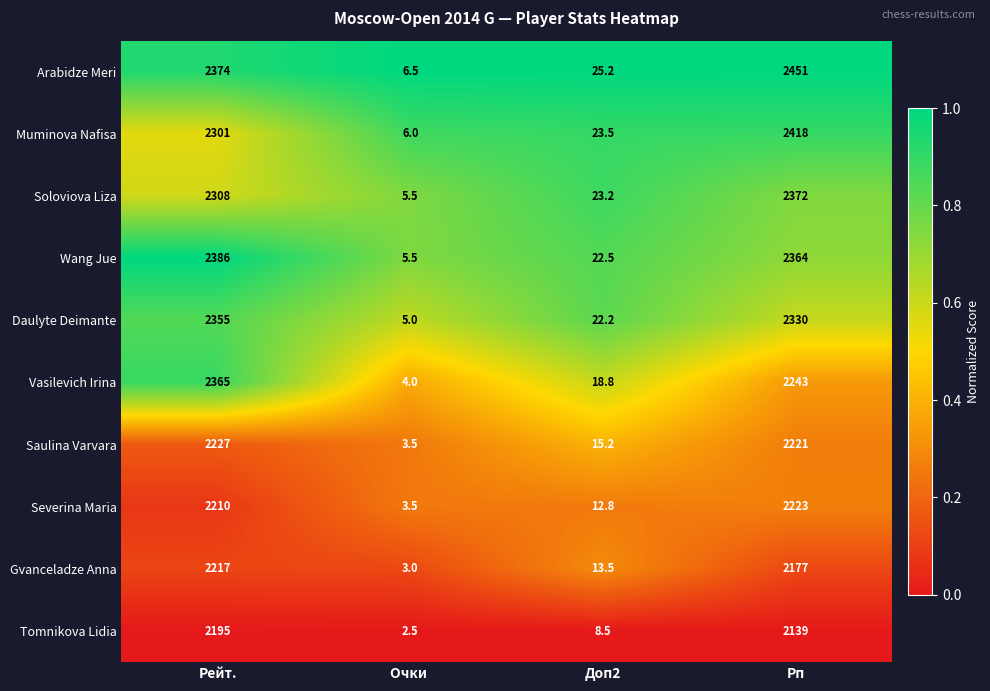

Which series has the largest total across all categories?

Arabidze Meri